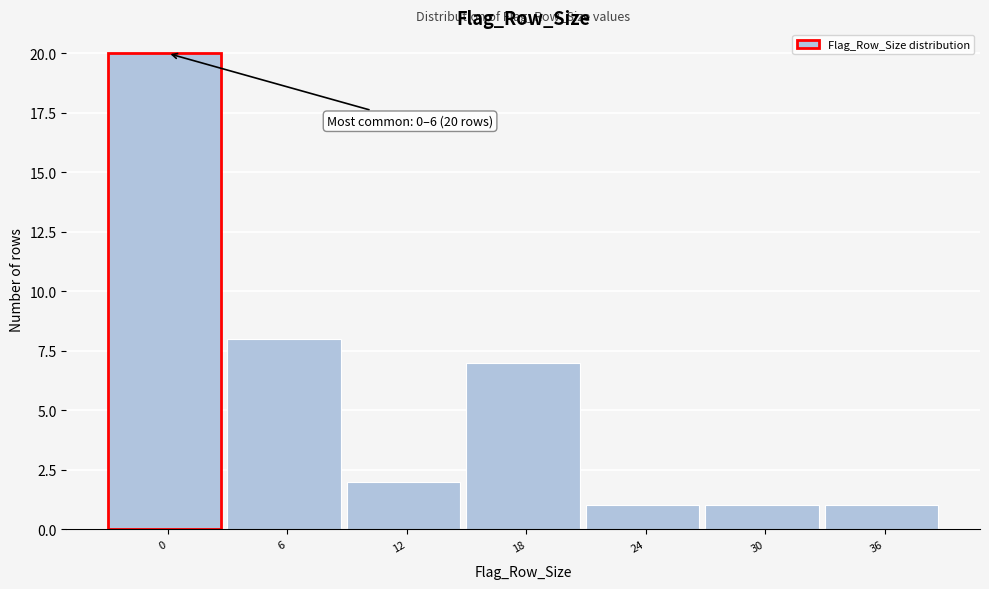

Reading left to right, transcribe all the data shown in this chart.

20	8	2	7	1	1	1